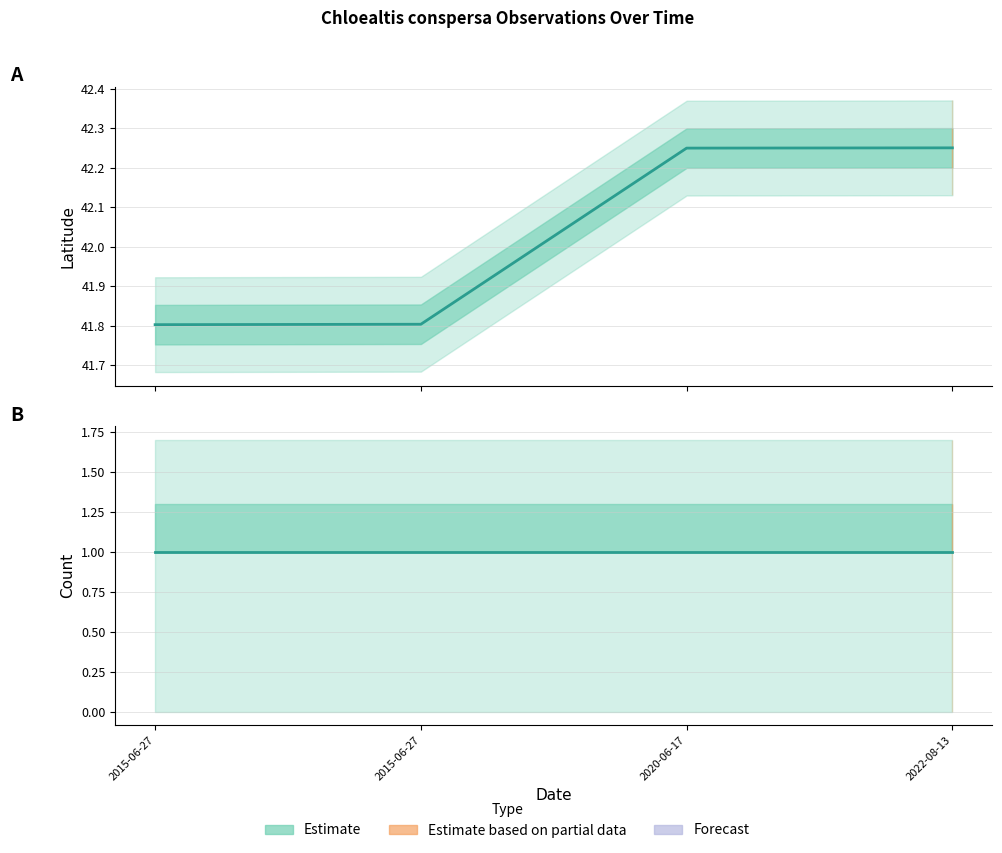

True or false: the data has more than 2 interior local peaks.

False